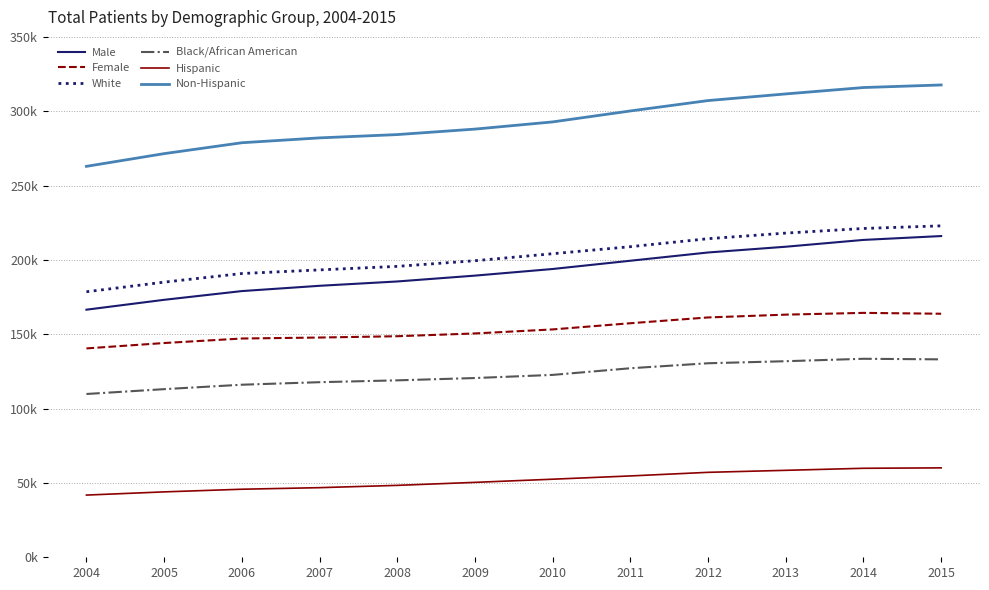

List the series in order of their peak value, lowest first.

Hispanic, Black/African American, Female, Male, White, Non-Hispanic